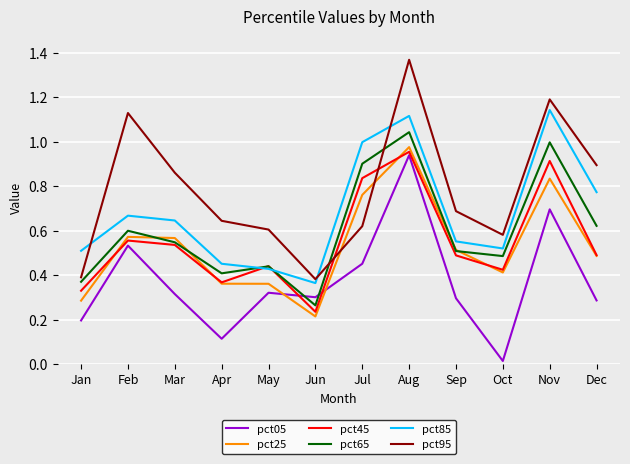

At which category does pct05 reach its first local valley?

Apr